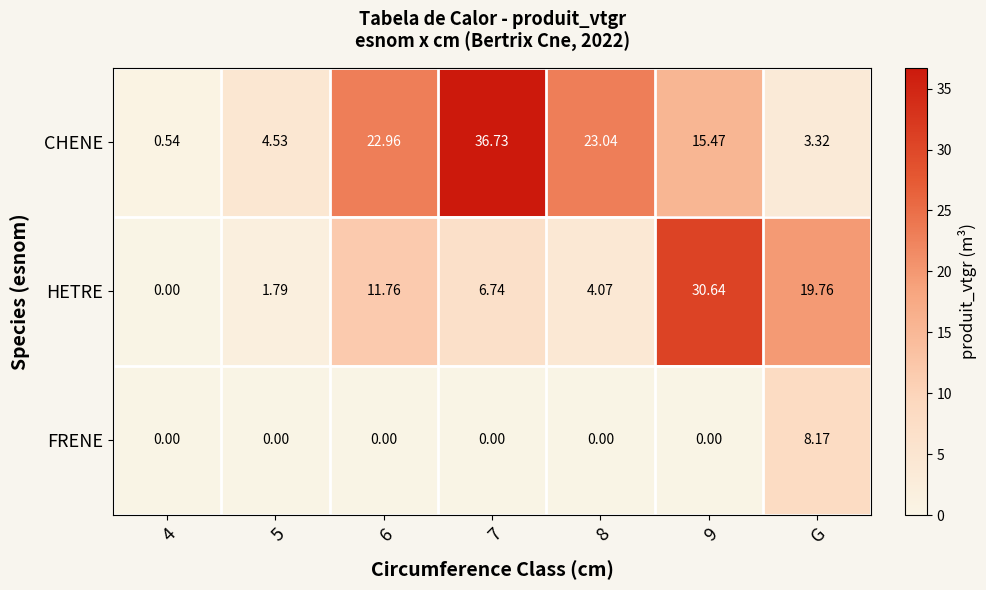

What is the spread (max minus min) of values at 6?

23.0